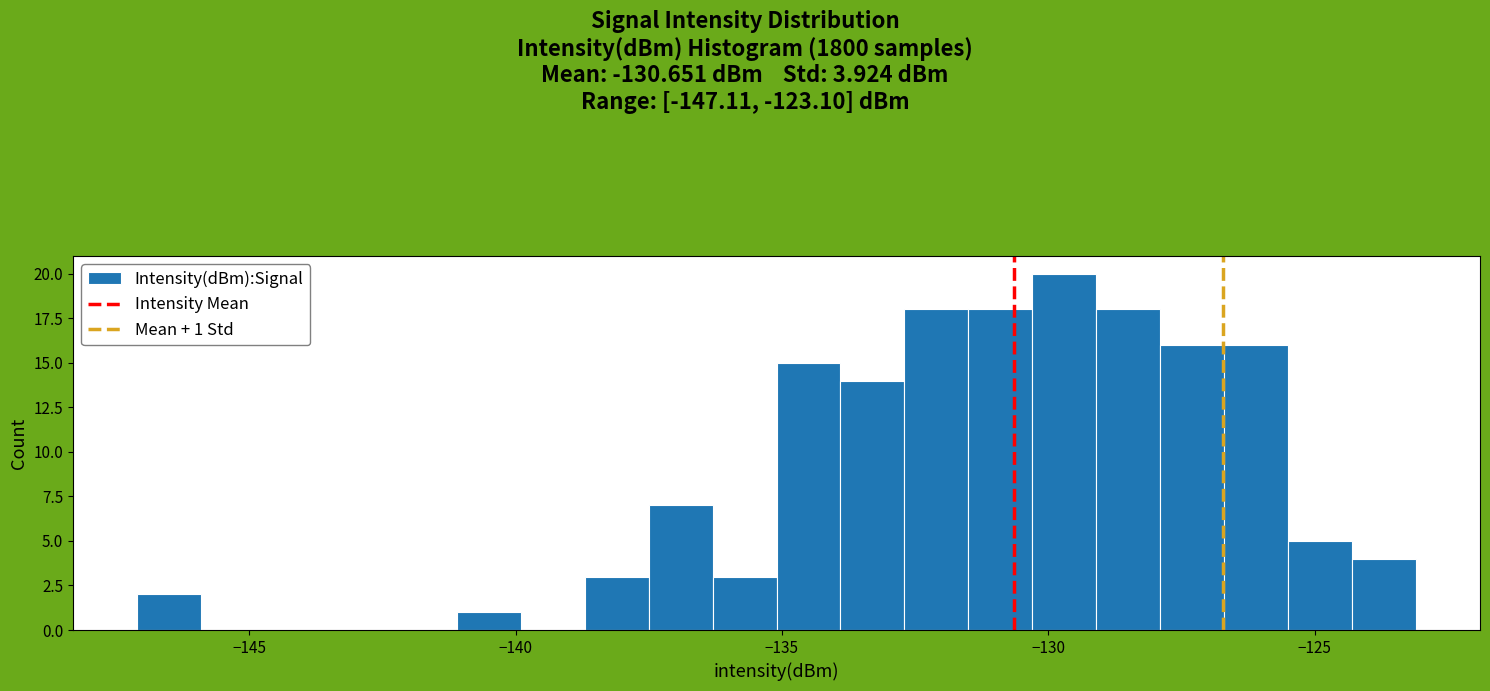

Around what value on the x-axis is the tallest bar? Give the approximate position of its centre, as read against the axis.

-129.5